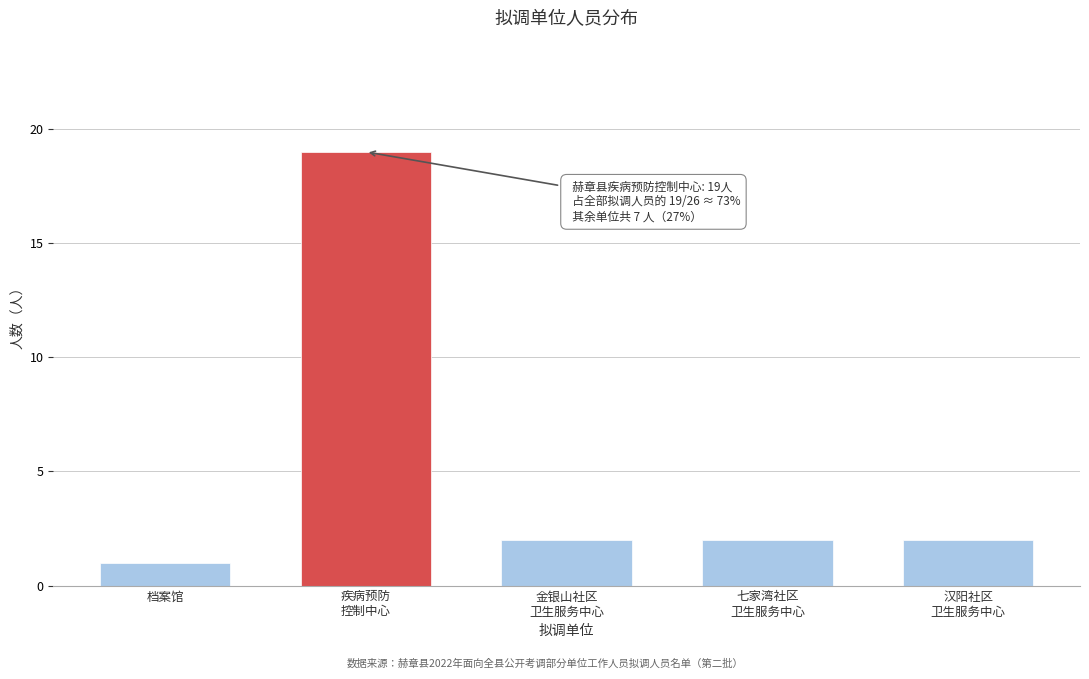

Reading left to right, what are all the values shown in this chart?

1	19	2	2	2